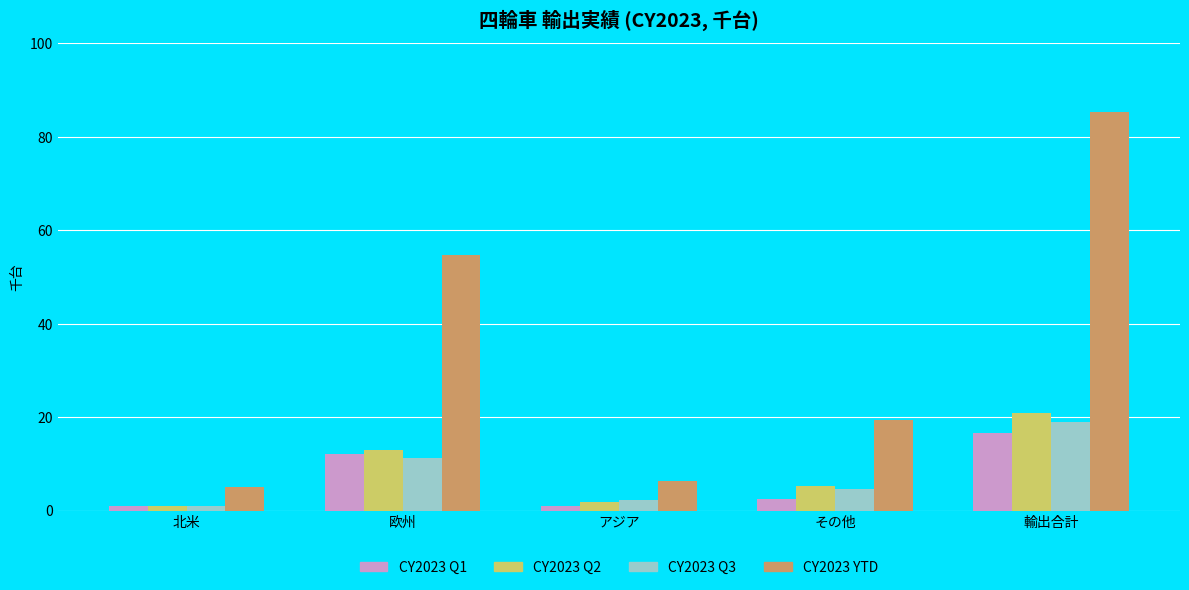

What value does the CY2023 YTD series have at 輸出合計?

85.3